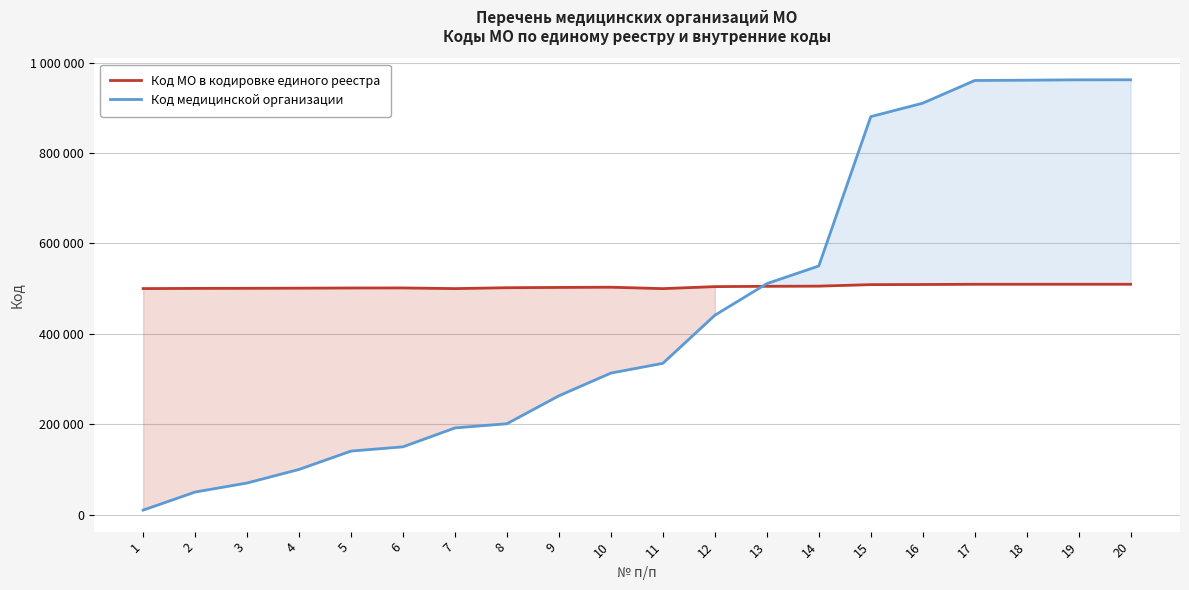

At which category does Код МО в кодировке единого реестра reach its first local valley?

7